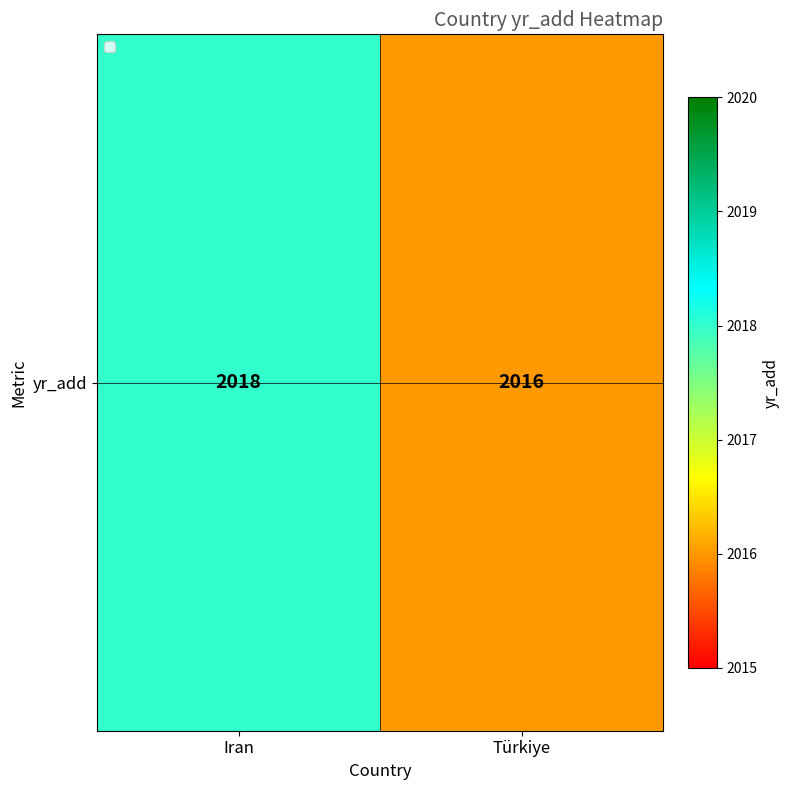

Which category has the lowest value across all series?

Türkiye